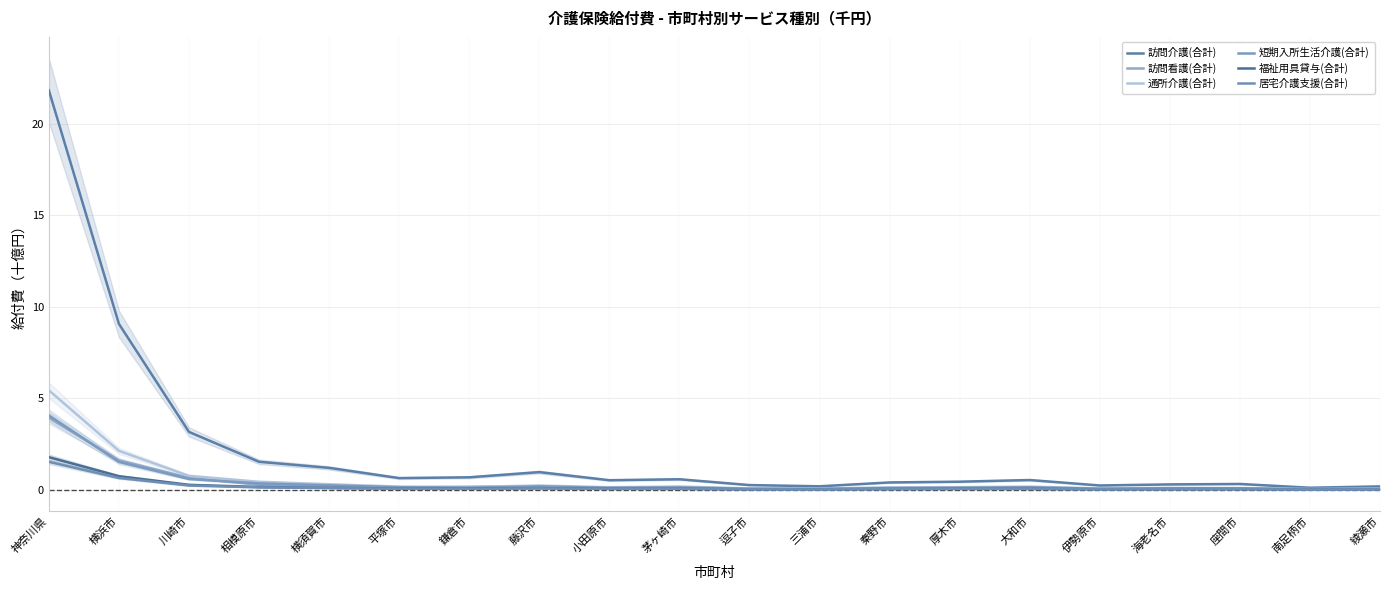

What is the label of the 11th point from the left?

逗子市